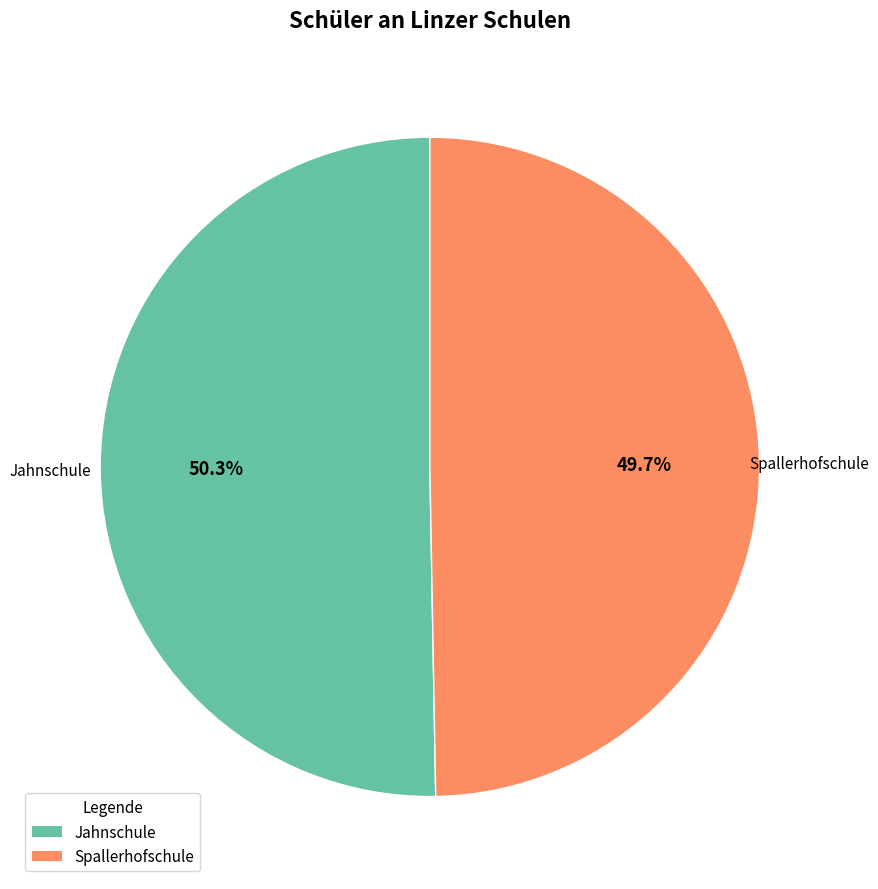

Which slice is the smallest?

Spallerhofschule